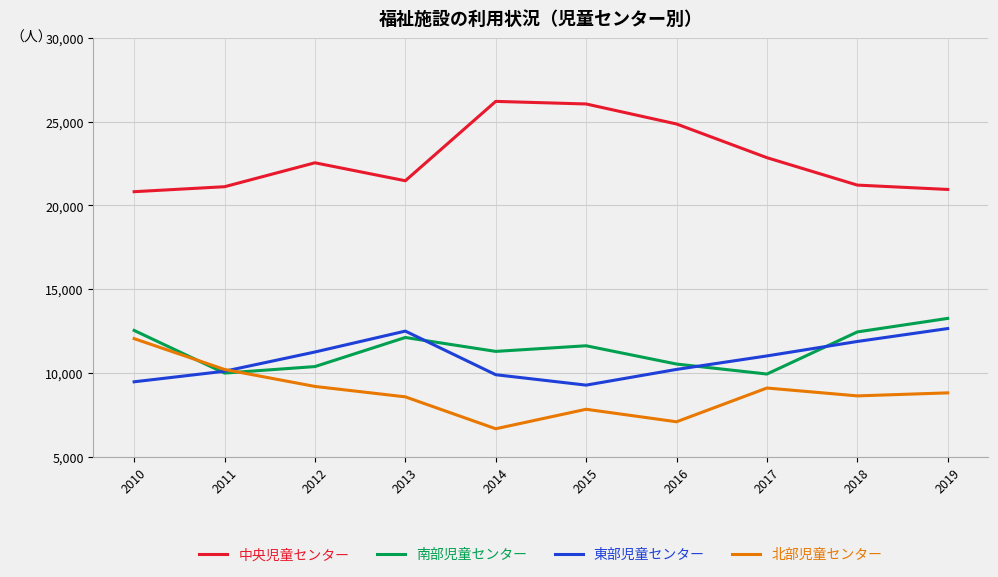

What is the sum of all 中央児童センター values?

228148